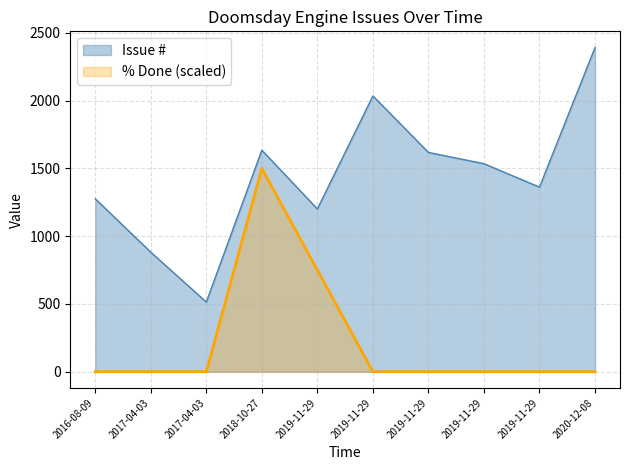

At which category does % Done reach its first local peak?

2018-10-27